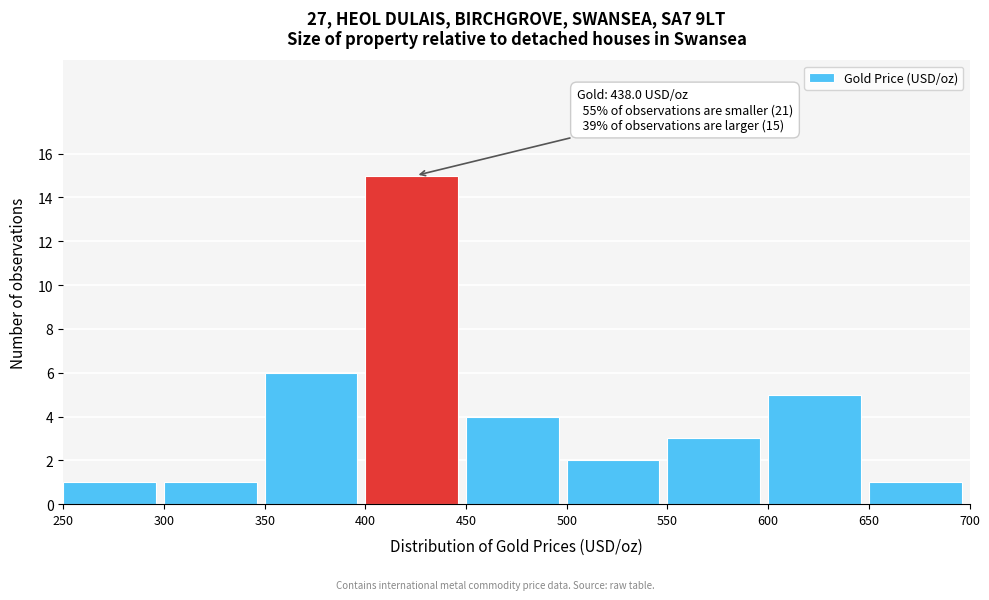

Over which range of the x-axis is the bar tallest?

400 to 450